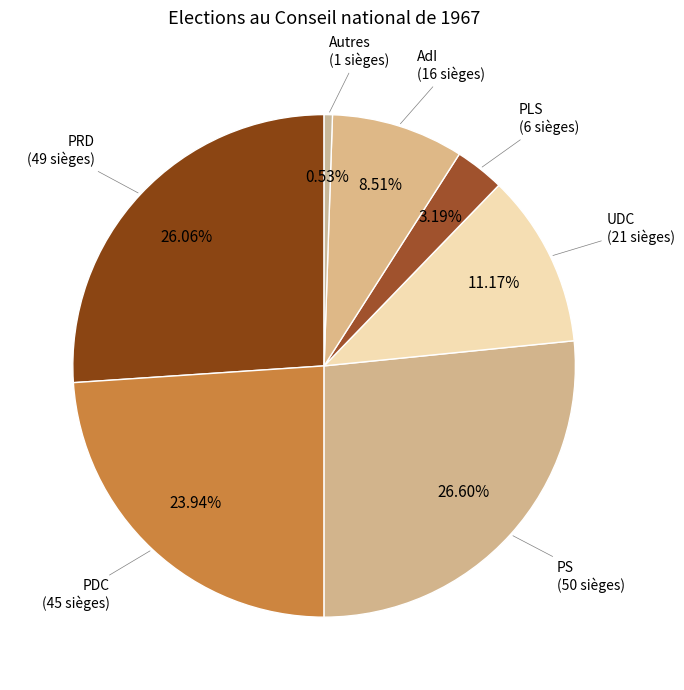

Which slice is the largest?

PS